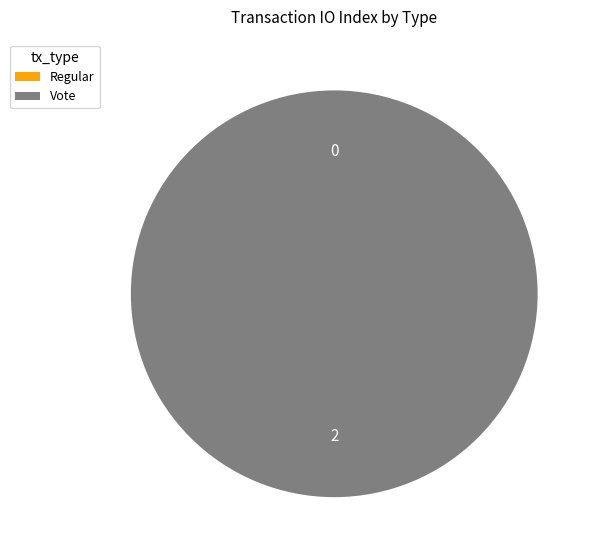

Is Vote the majority of the pie?

Yes